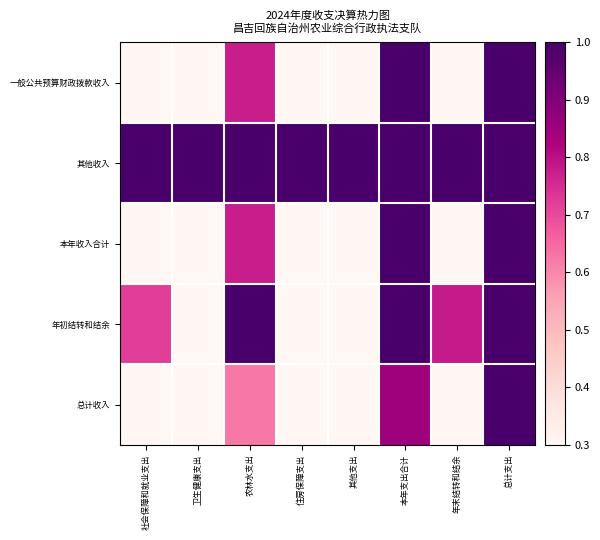

Reading left to right, extract all data points from this chart.

一般公共预算财政拨款收入: 社会保障和就业支出=0.2	卫生健康支出=0.0	农林水支出=0.8	住房保障支出=0.1	其他支出=0.0	本年支出合计=1.0	年末结转和结余=0.2	总计支出=1.0
其他收入: 社会保障和就业支出=1.0	卫生健康支出=1.0	农林水支出=1.0	住房保障支出=1.0	其他支出=1.0	本年支出合计=1.0	年末结转和结余=1.0	总计支出=1.0
本年收入合计: 社会保障和就业支出=0.2	卫生健康支出=0.0	农林水支出=0.8	住房保障支出=0.1	其他支出=0.0	本年支出合计=1.0	年末结转和结余=0.2	总计支出=1.0
年初结转和结余: 社会保障和就业支出=0.7	卫生健康支出=0.2	农林水支出=1.0	住房保障支出=0.3	其他支出=0.0	本年支出合计=1.0	年末结转和结余=0.8	总计支出=1.0
总计收入: 社会保障和就业支出=0.1	卫生健康支出=0.0	农林水支出=0.6	住房保障支出=0.0	其他支出=0.0	本年支出合计=0.8	年末结转和结余=0.2	总计支出=1.0